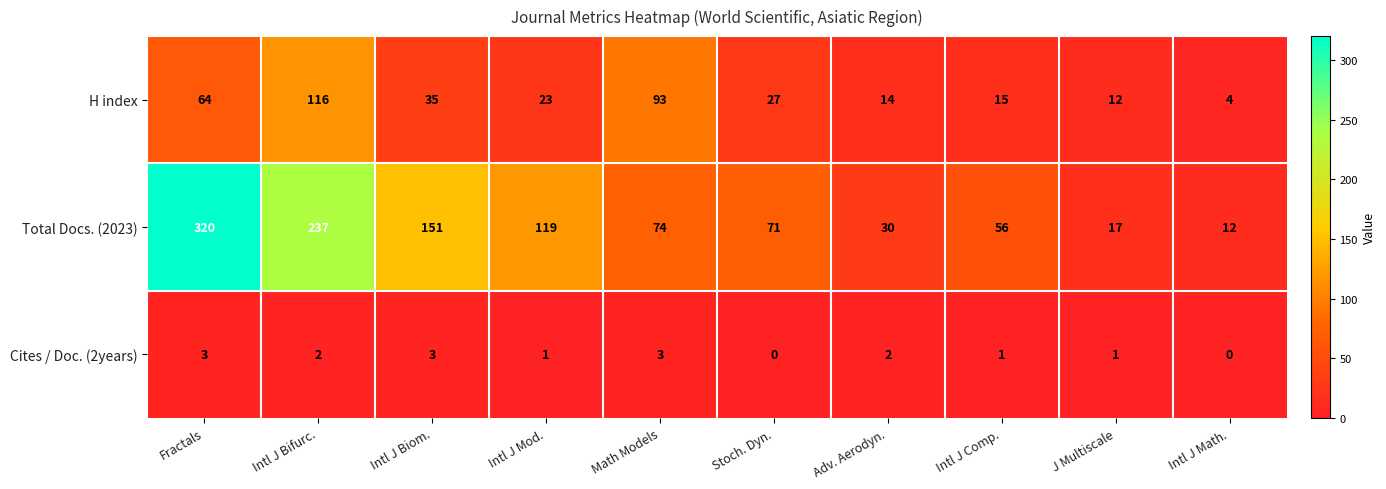

The value of Cites / Doc. (2years) at Intl J Biom. is 3. True or false?

True